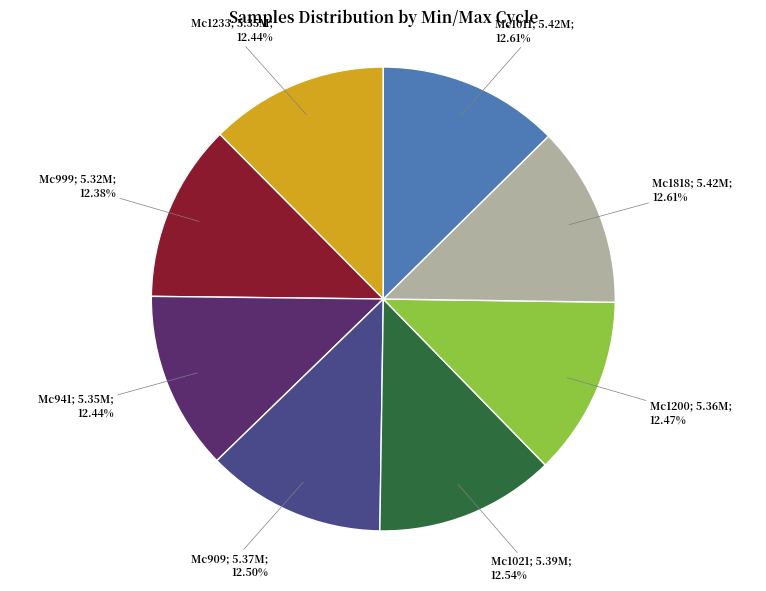

Is there a majority slice in this chart?

No